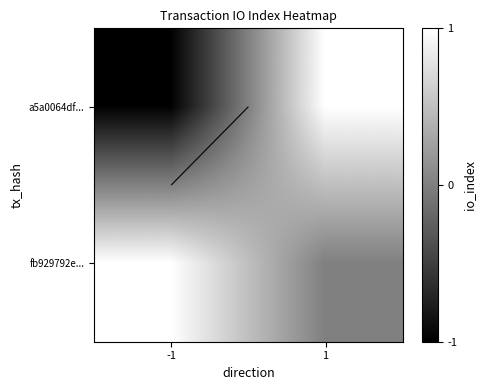

Where is fb929792e... nearest to the value 0?

1